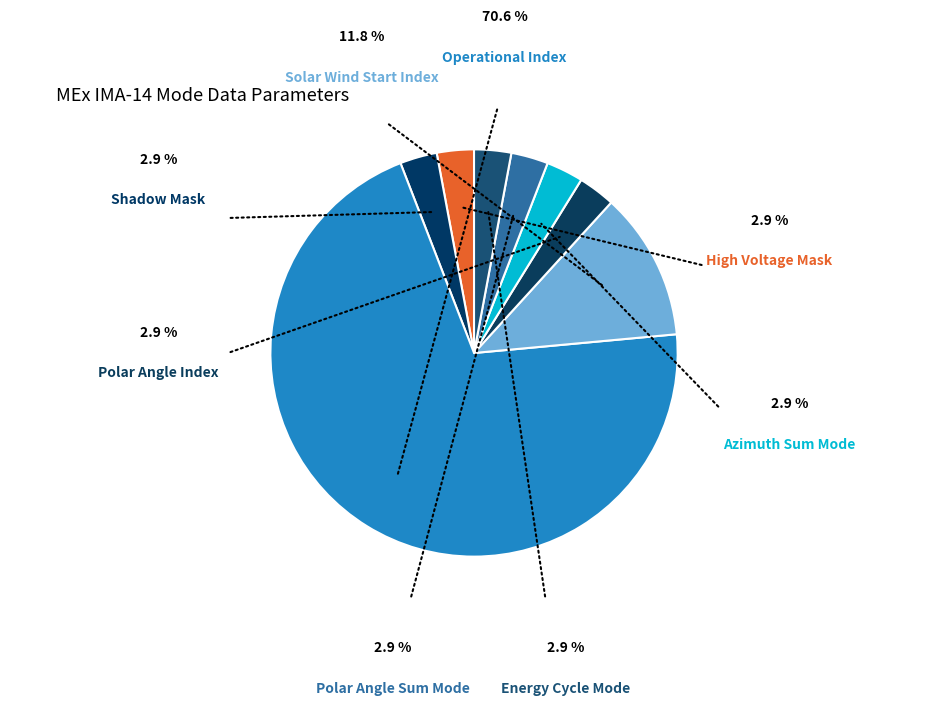

Is it true that Shadow Mask is 3% of the pie?

True